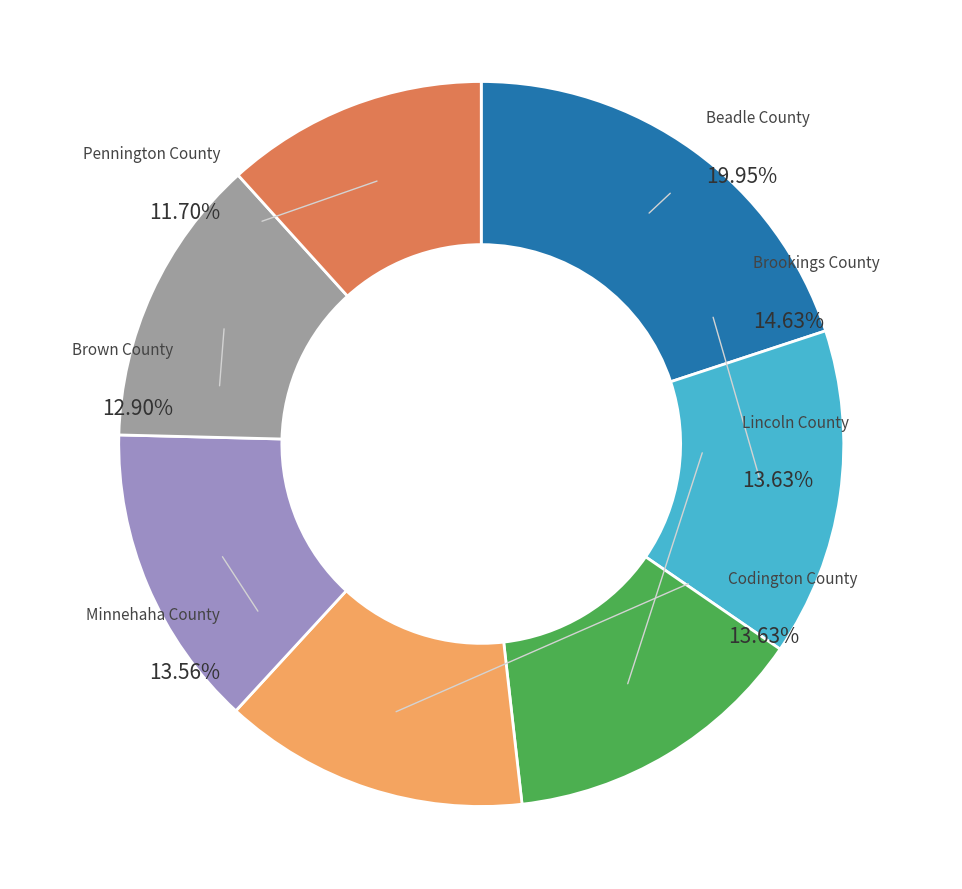

Count the number of slices in the pie.

7